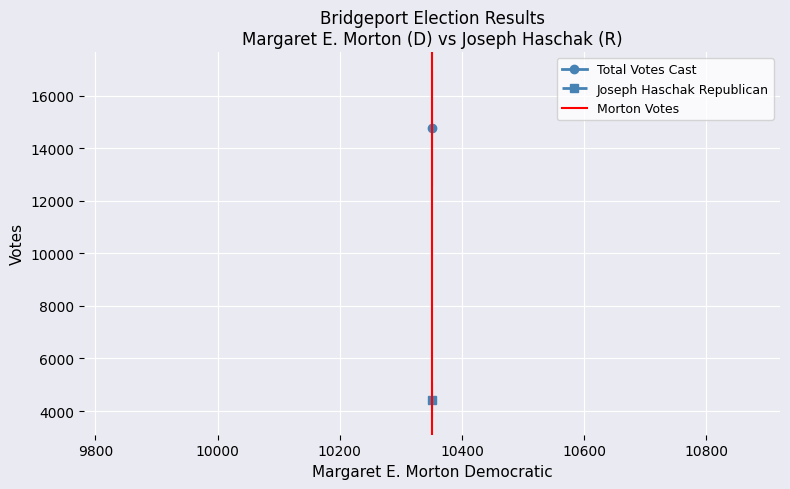

Is it true that the value at 9800 is 0?

False